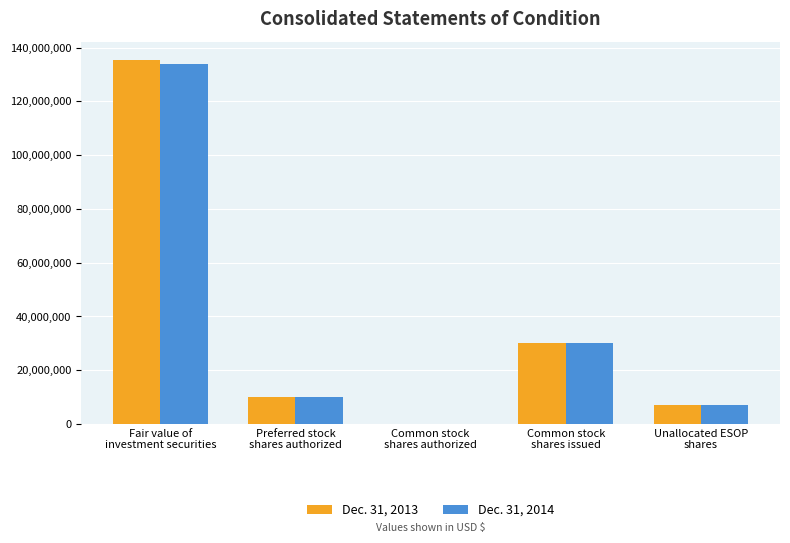

What is the sum of the Dec. 31, 2014 values at Fair value of
investment securities and Common stock
shares authorized?

133896217.0